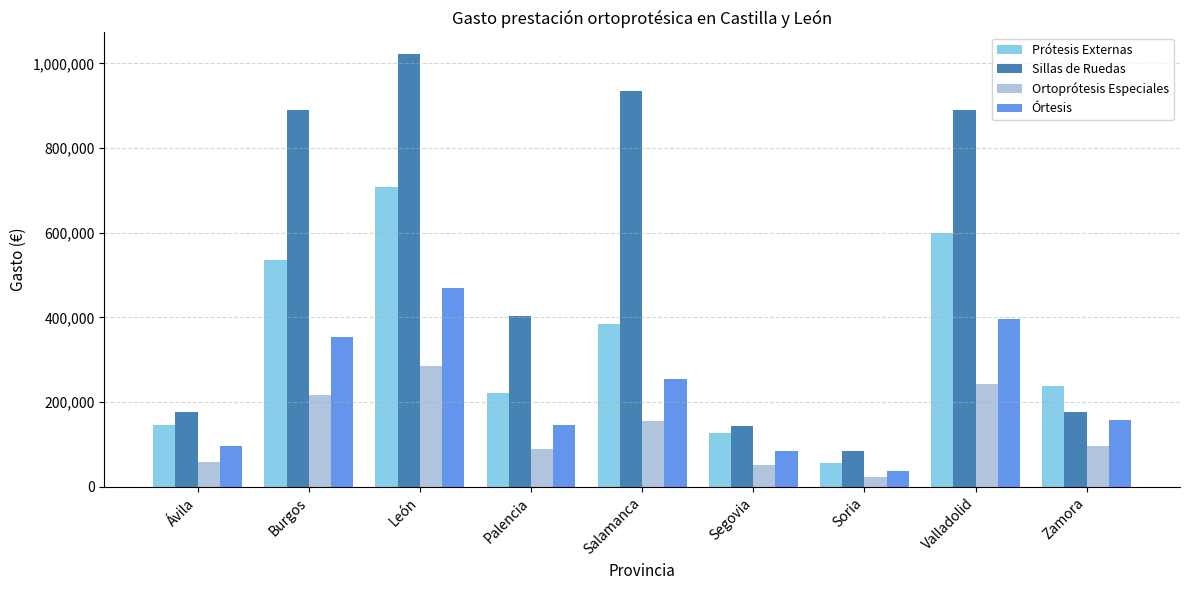

What position from the right is Segovia?

4